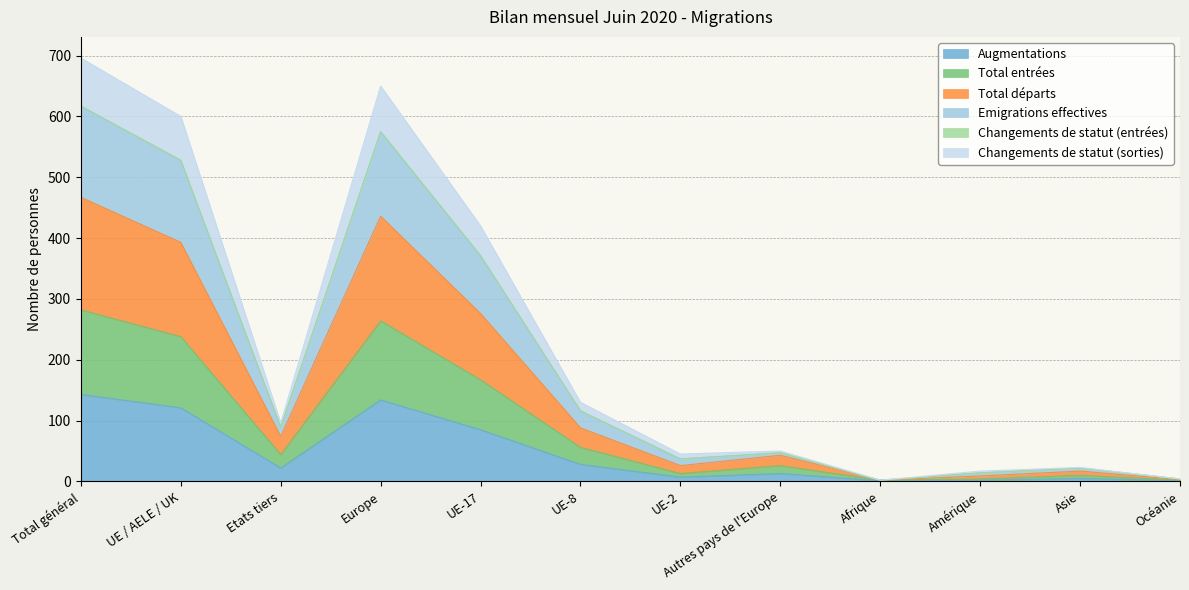

True or false: Augmentations has a value of 143 at Total général.

True